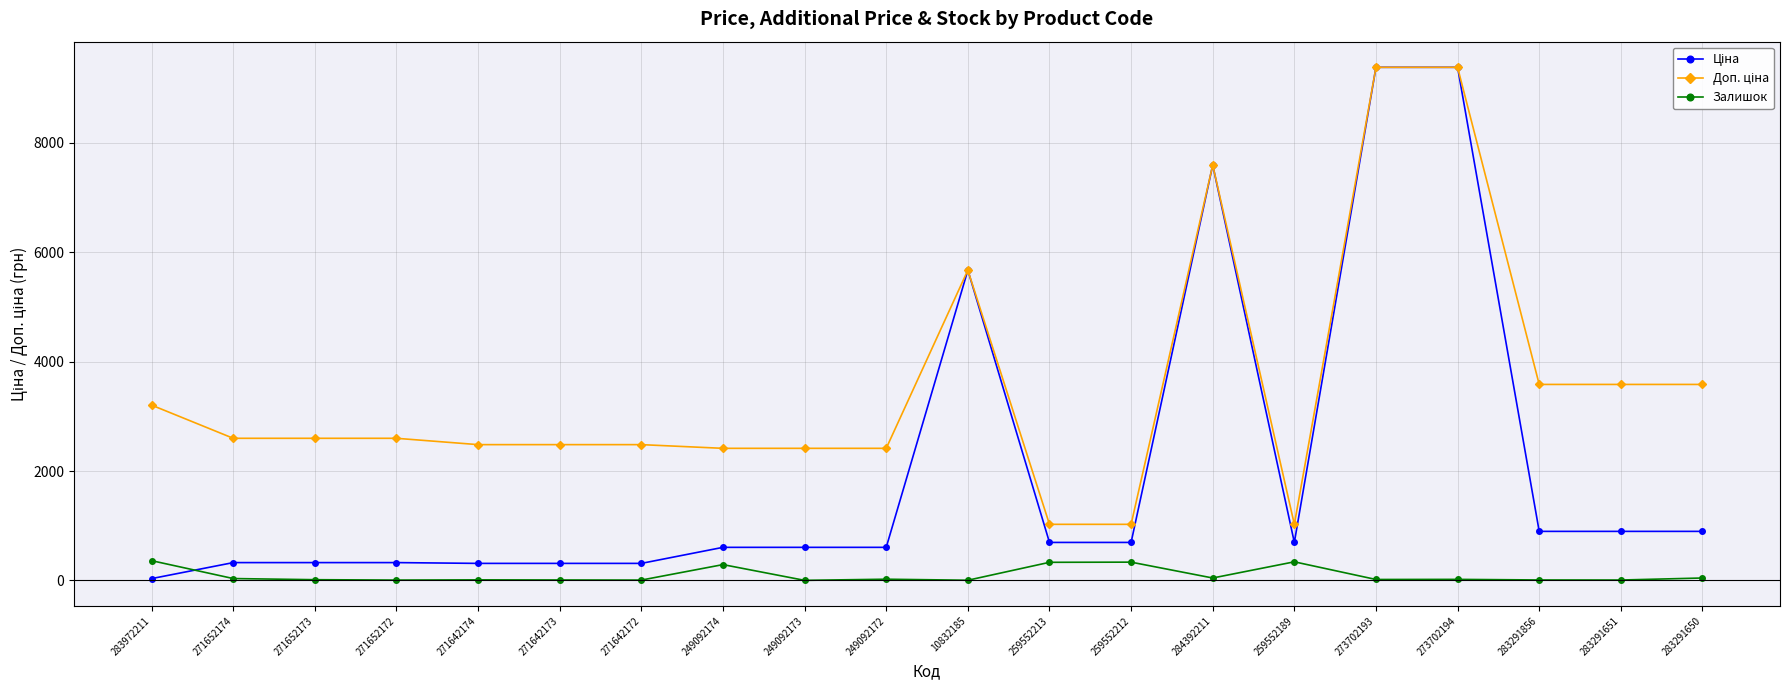

What is the highest value of the Залишок series?

360.0